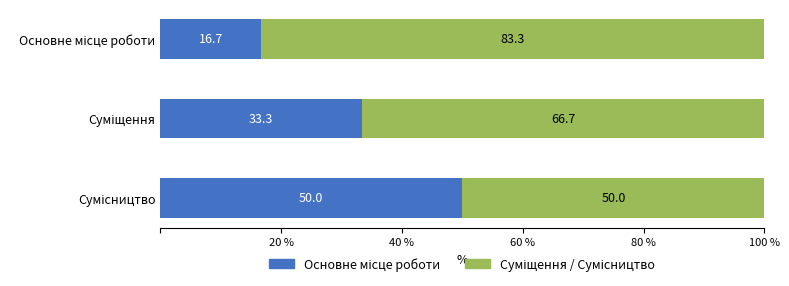

Count the number of data series in this chart.

2